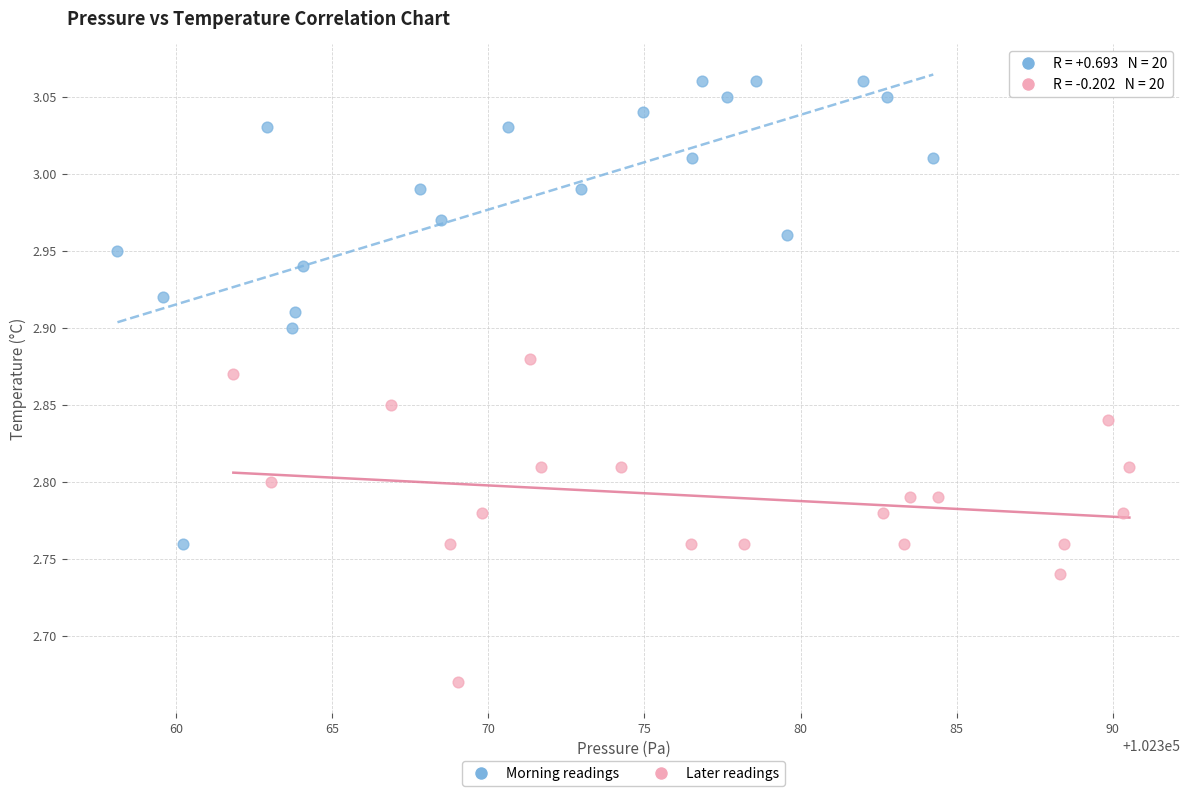

Which series contains the lowest Y value?

Later readings